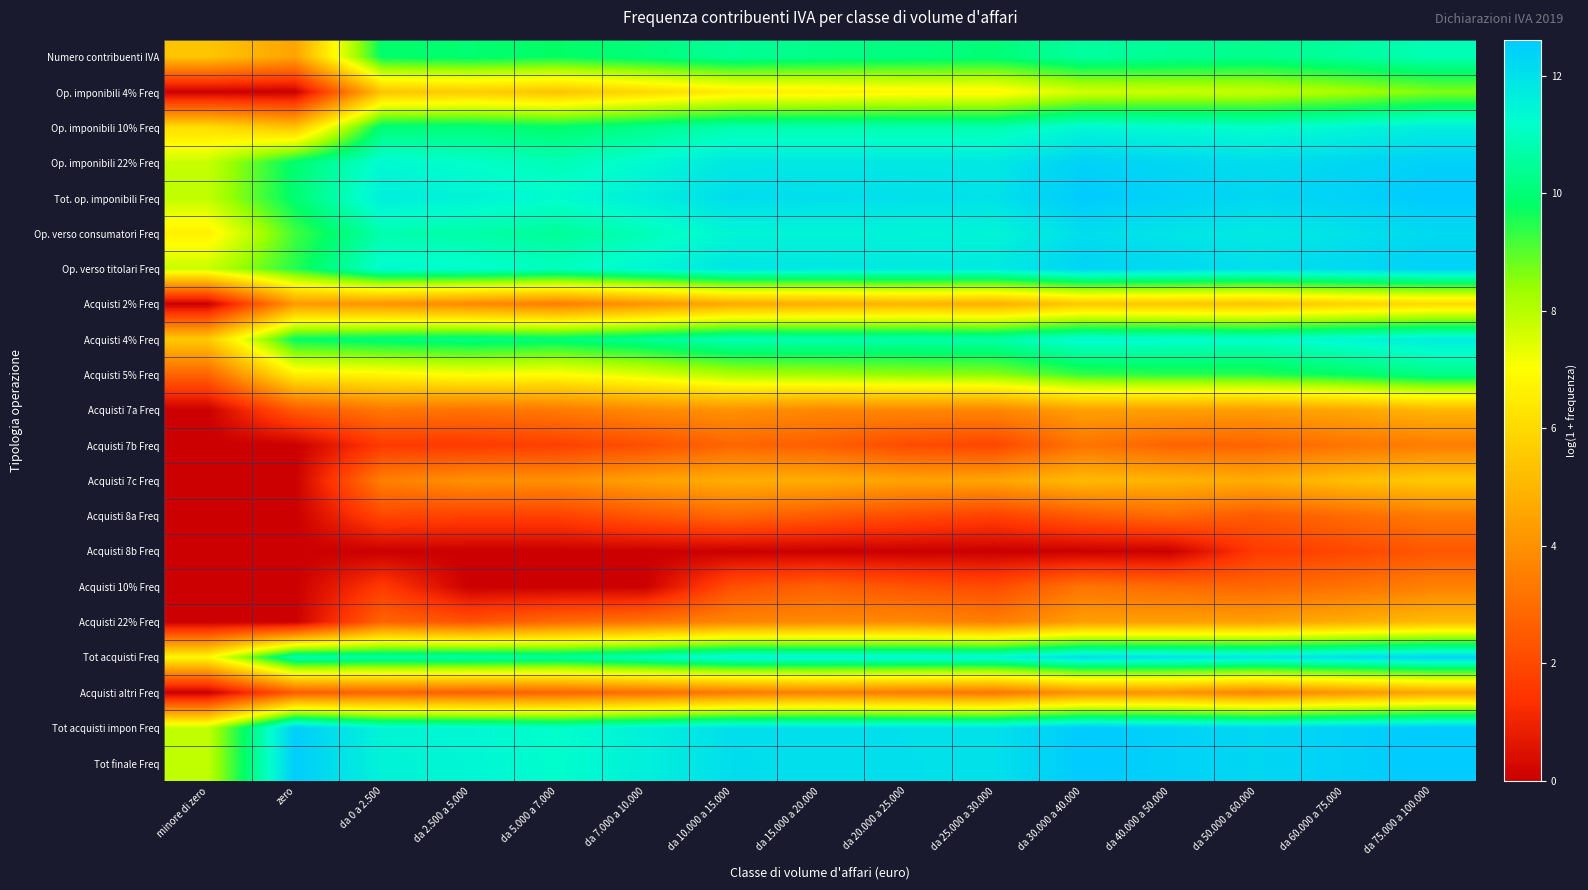

What is the maximum value shown in the chart?

12.6